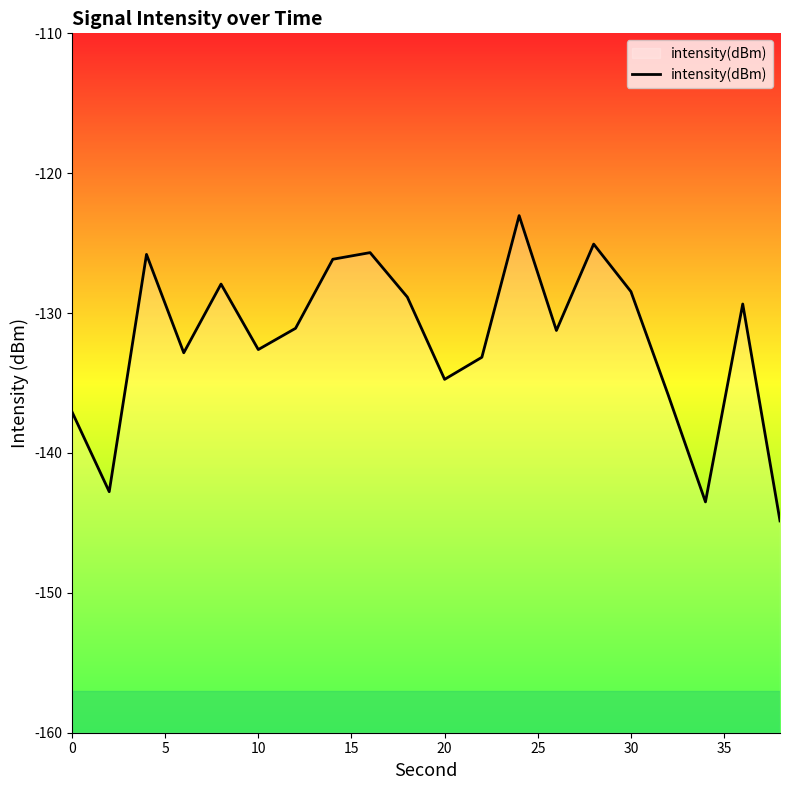

What is the greatest value displayed?

-123.0